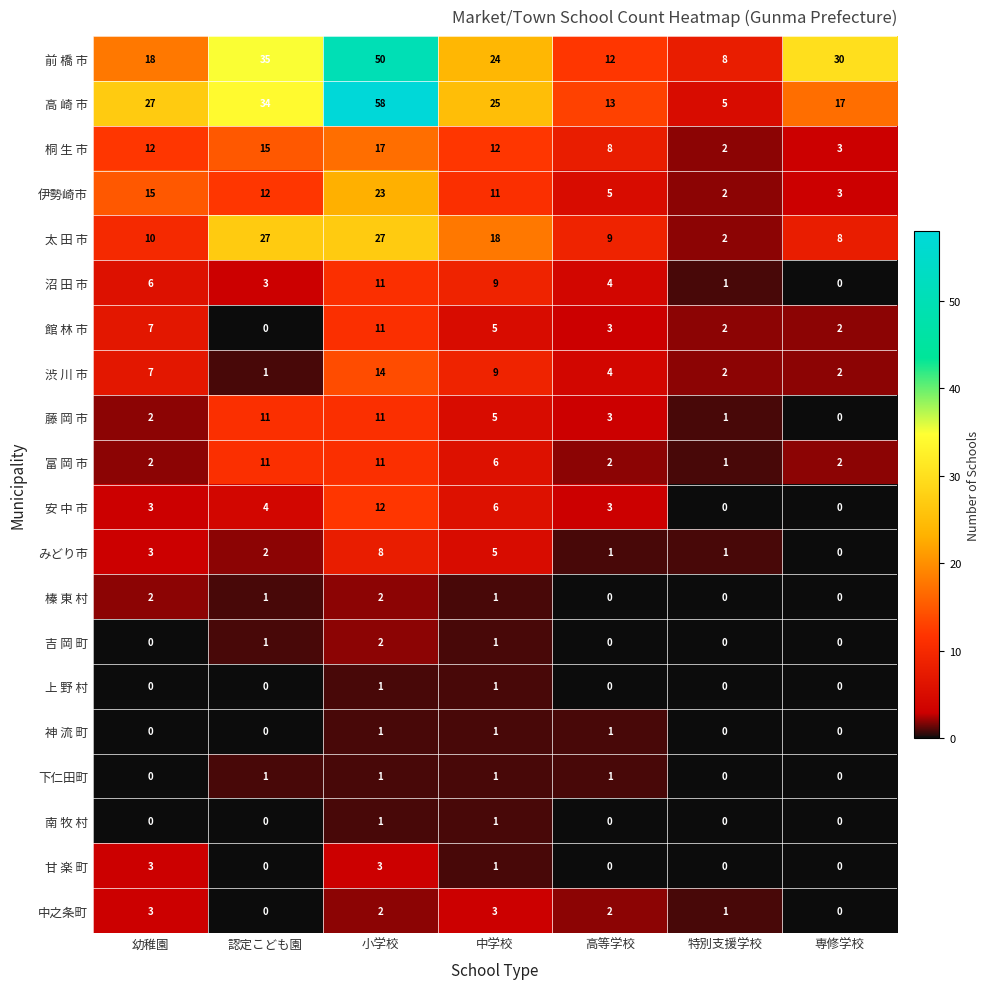

Is the value of 桐 生 市 at 特別支援学校 greater than the value of 太 田 市 at 小学校?

No